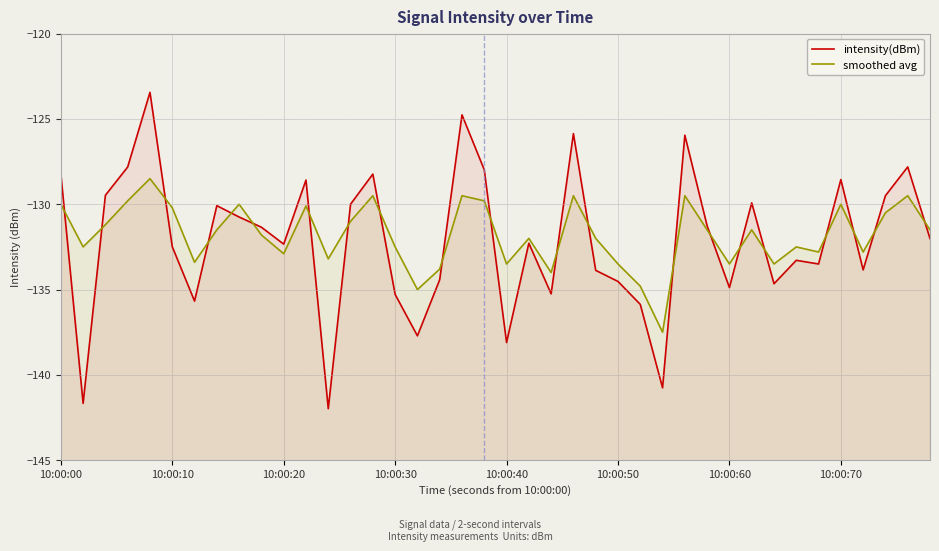

After their last crossing, which series has the higher values: smoothed avg or intensity(dBm)?

smoothed avg